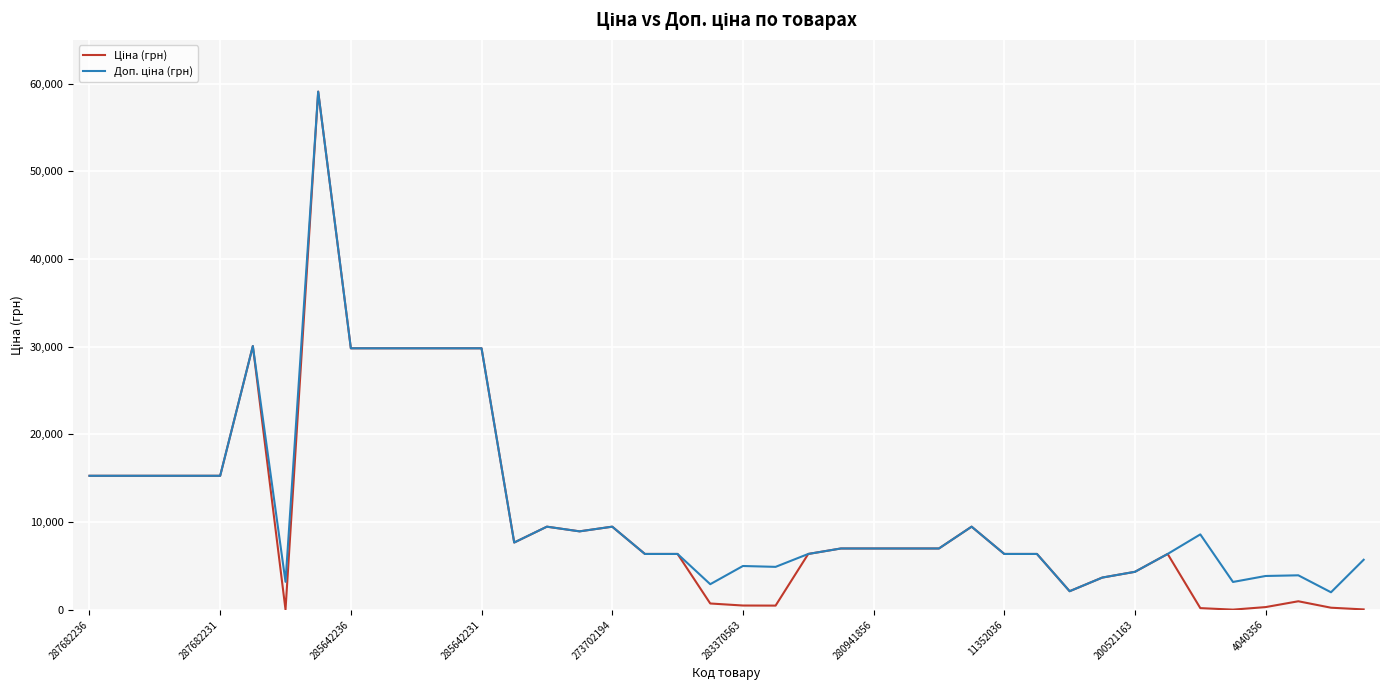

What is the maximum value shown in the chart?

59075.7